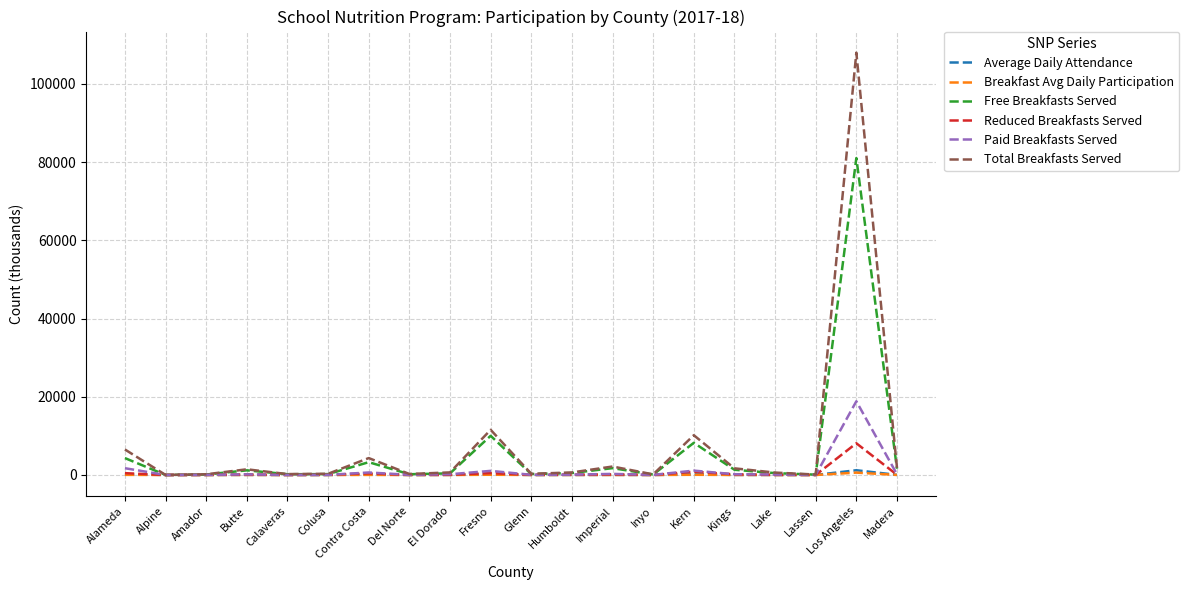

What is the total value across all series at Alameda?

13259.7